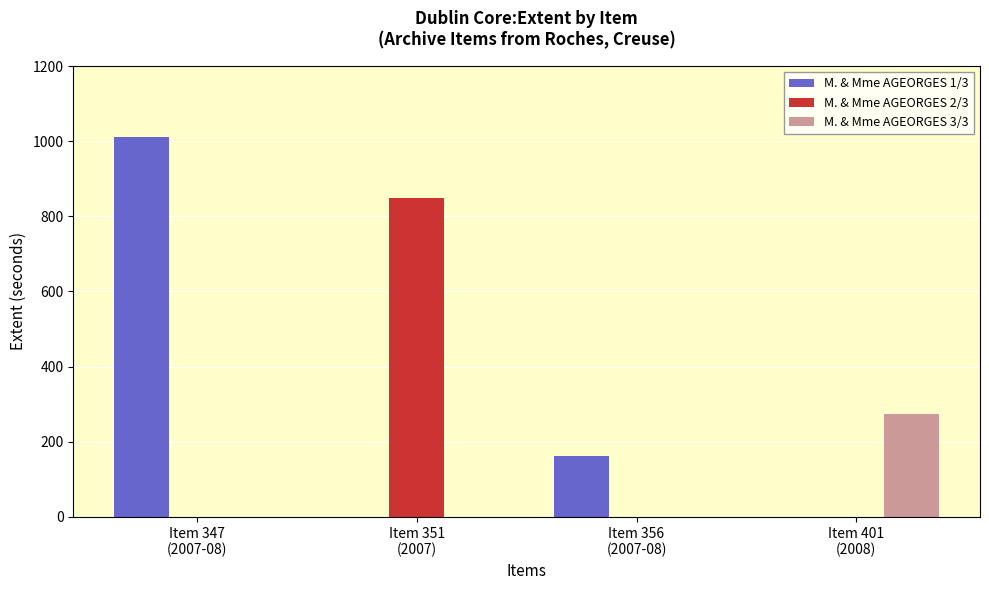

Between Item 356
(2007-08) and Item 401
(2008), which series saw the biggest shift?

M. & Mme AGEORGES 3/3